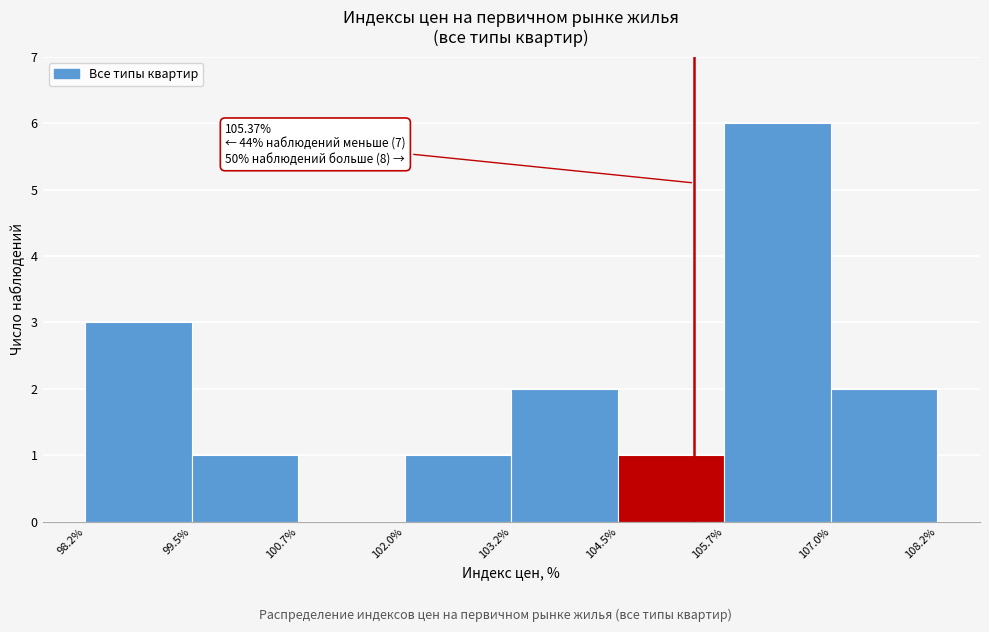

Which range on the x-axis has the tallest bar?

105.7% to 107.0%